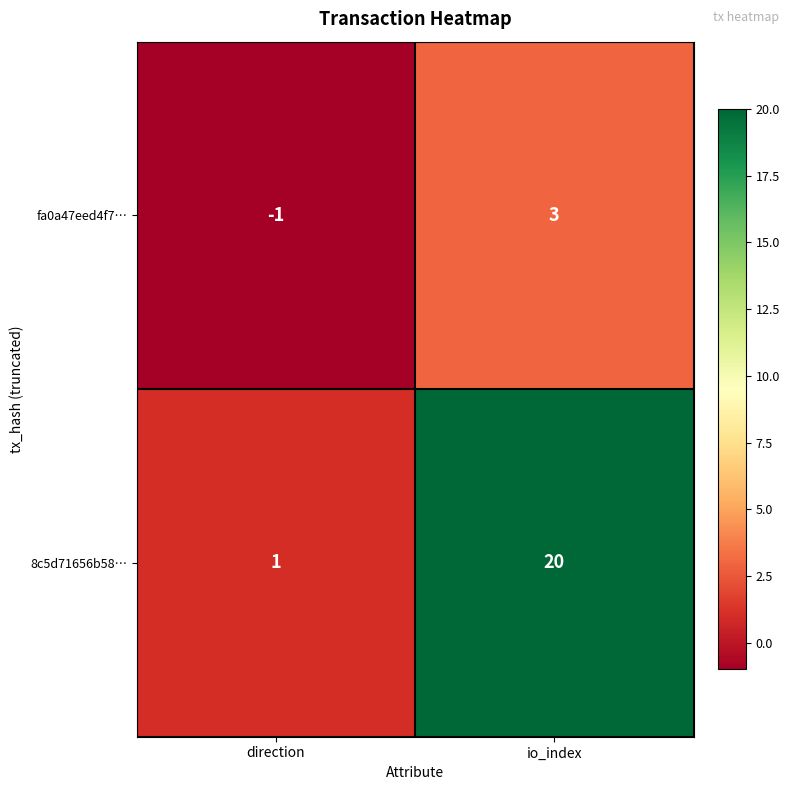

Which series changed the most between direction and io_index?

8c5d71656b58…